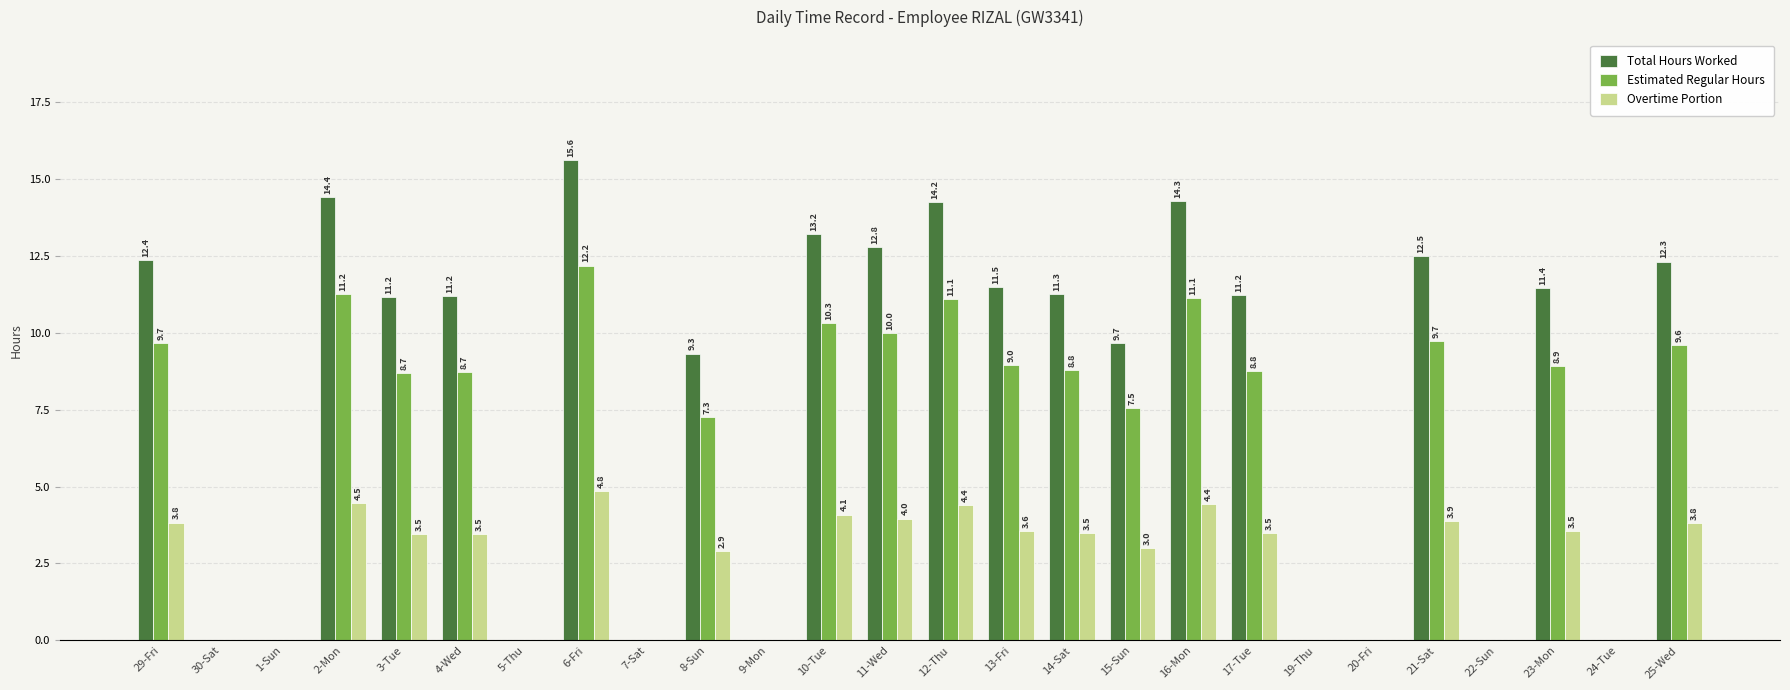

Which series has the largest total across all categories?

Total Hours Worked